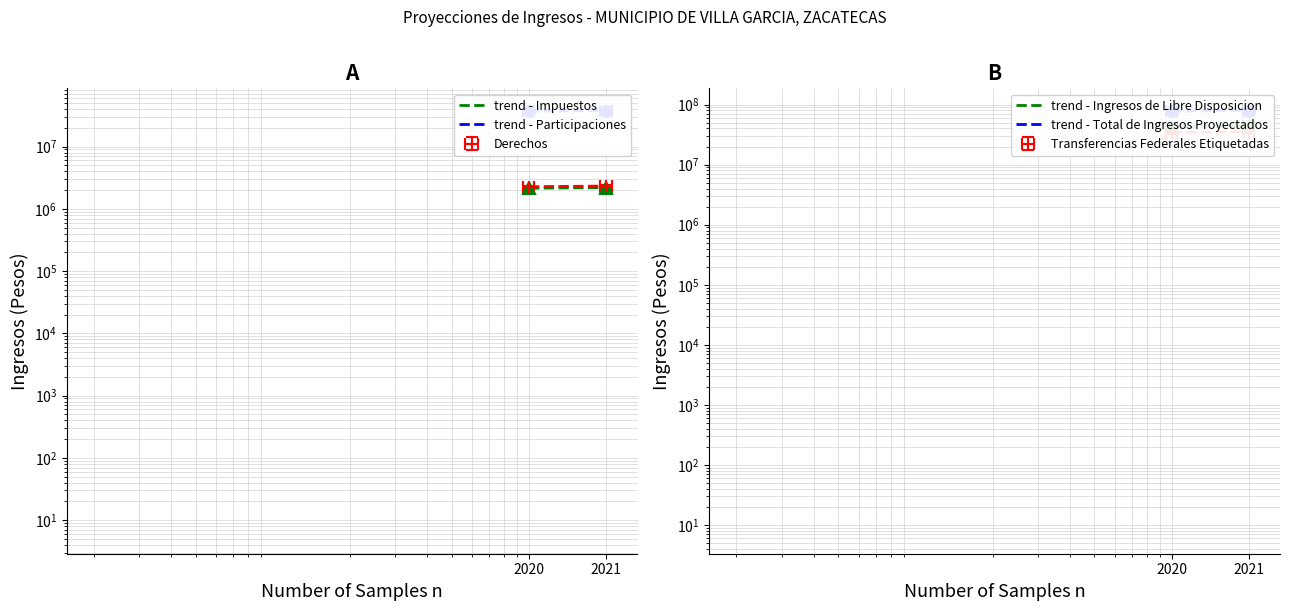

At 2020, list the series in order from largest to smallest.

trend - Total de Ingresos Proyectados, trend - Ingresos de Libre Disposicion, trend - Participaciones, trend - Transferencias Federales Etiquetadas, trend - Derechos, trend - Impuestos